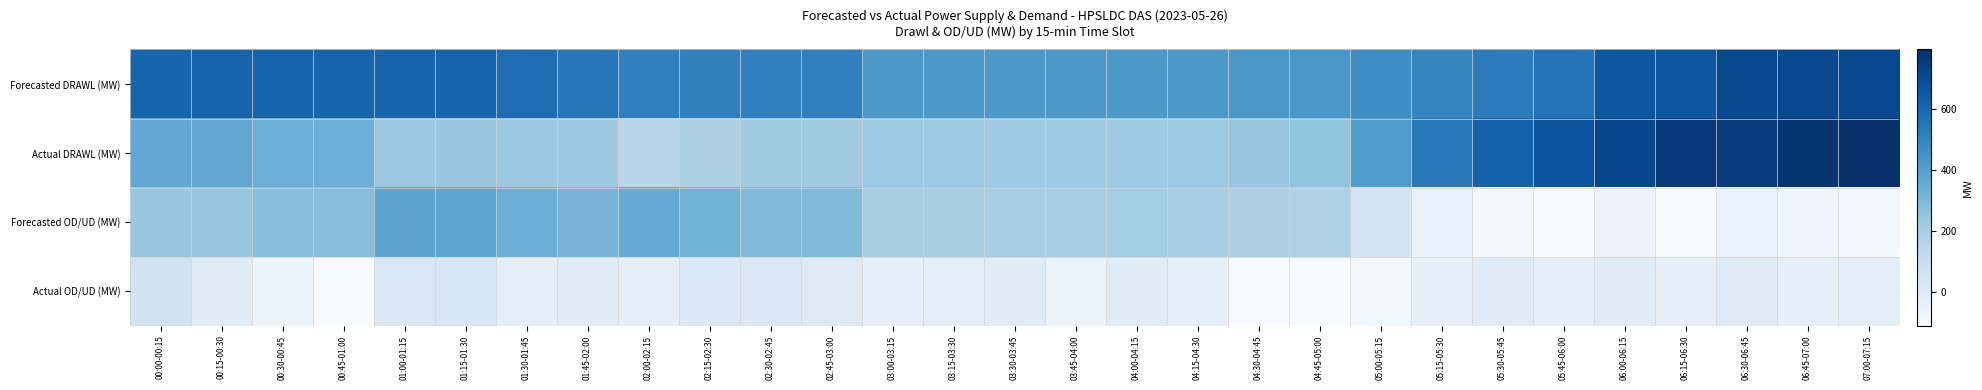

Rank the series by their average value, from highest to lowest.

Forecasted DRAWL (MW), Actual DRAWL (MW), Forecasted OD/UD (MW), Actual OD/UD (MW)